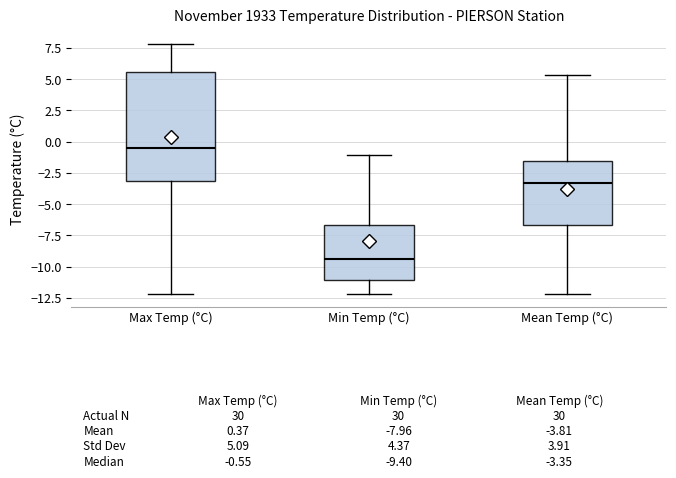

Which box's median line is the highest?

Max Temp (°C)